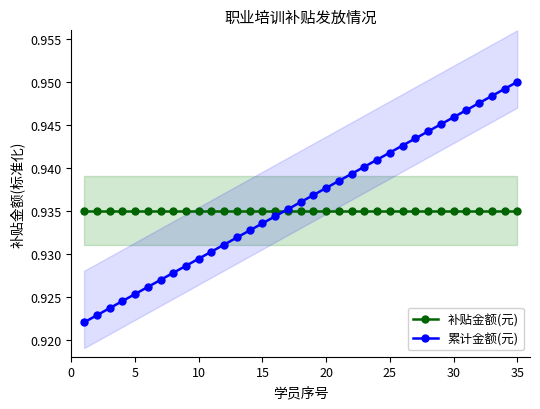

How many series are shown in this chart?

2